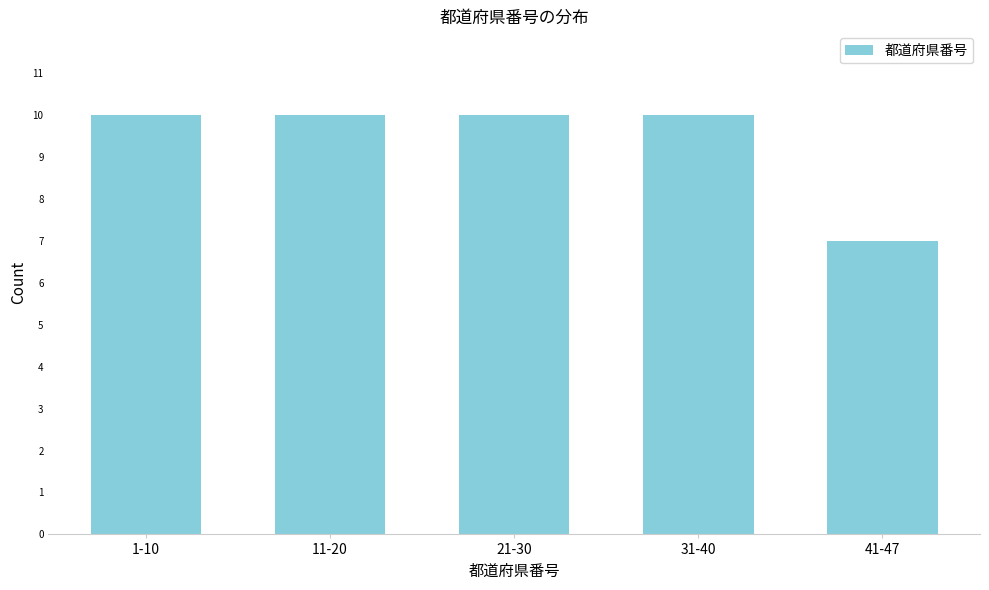

Reading left to right, what are all the values shown in this chart?

10	10	10	10	7